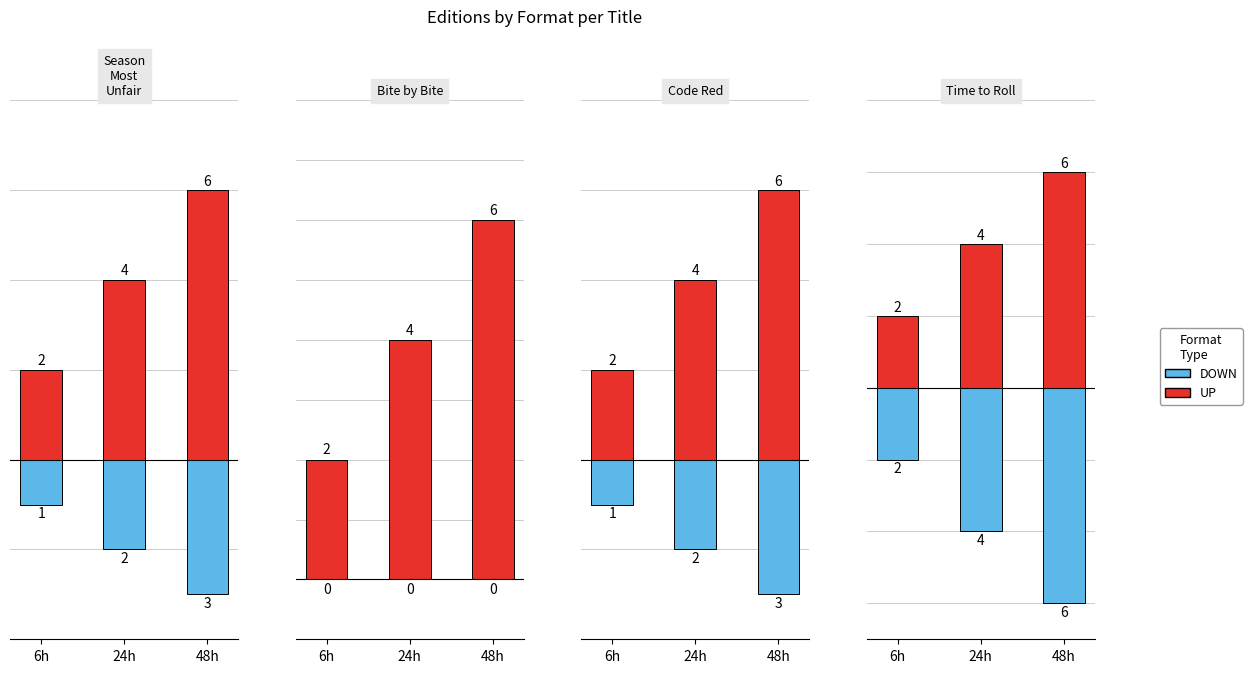

What is the label of the 1st bar from the left?

6h